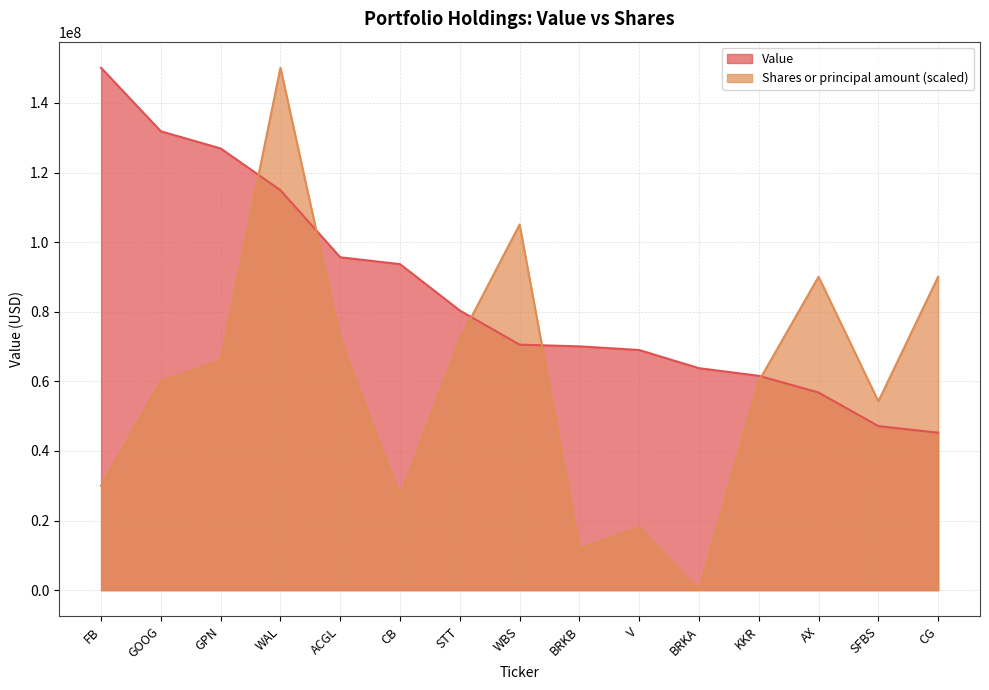

The value of Value at WAL is 35569448.9. True or false?

False